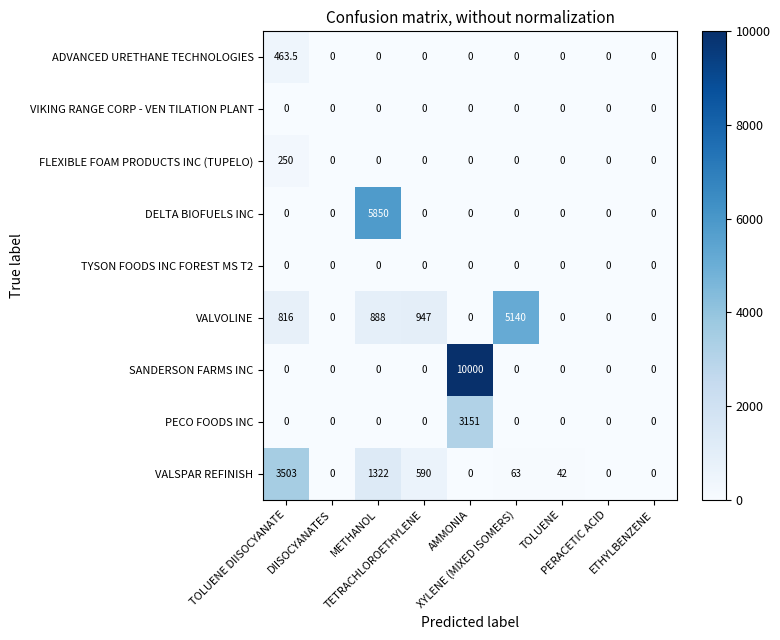

What is the difference between the highest and lowest values at TOLUENE DIISOCYANATE?

3503.0